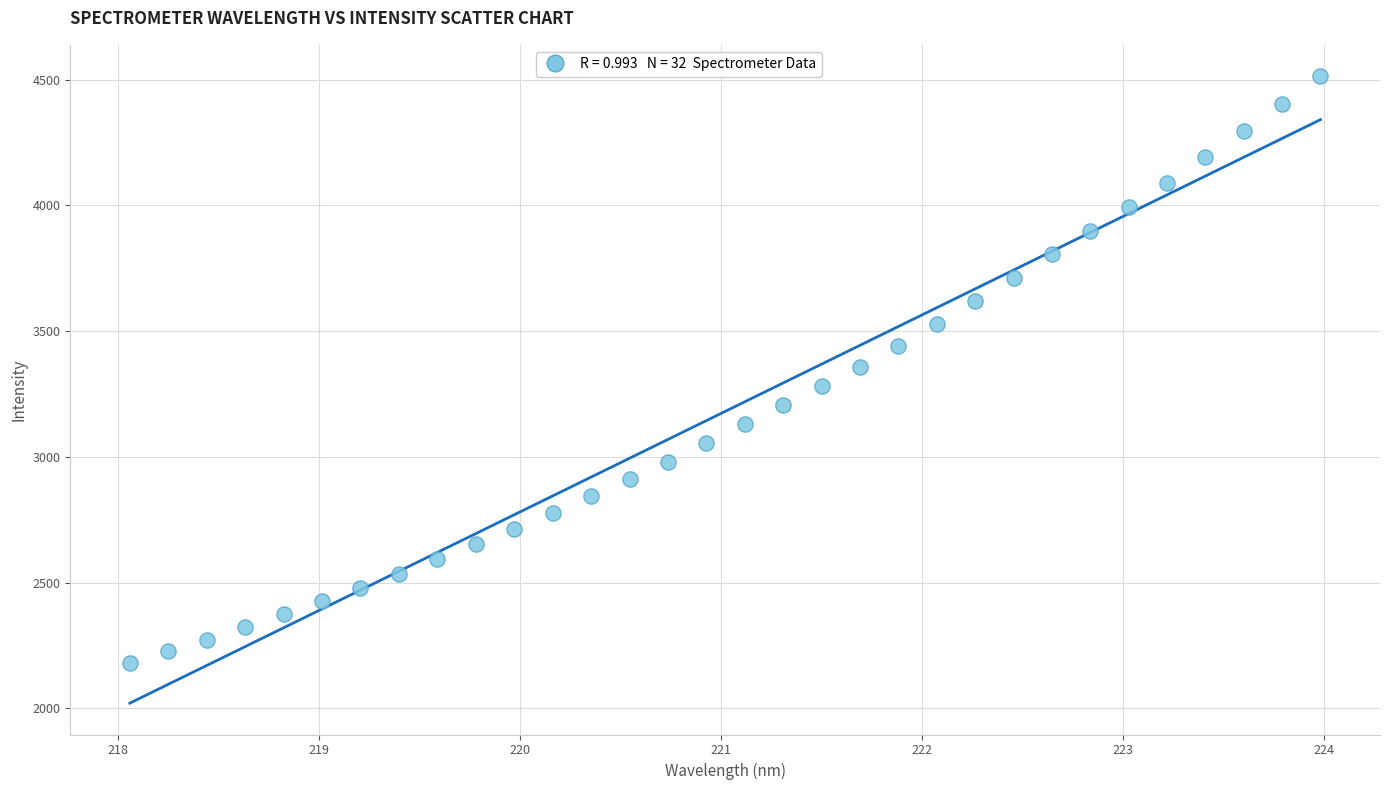

What is the range of X values (max minus min)?

5.9